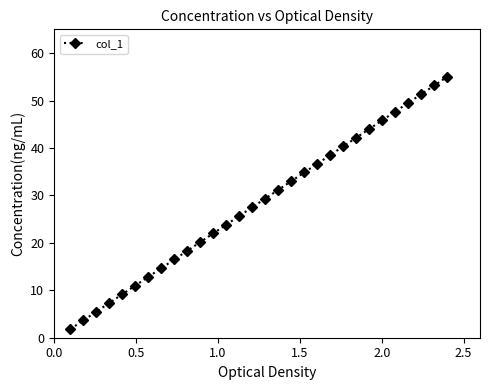

Reading left to right, what are all the values shown in this chart?

1.8	3.7	5.5	7.3	9.2	11.0	12.8	14.7	16.5	18.3	20.2	22.0	23.8	25.7	27.5	29.3	31.2	33.0	34.8	36.7	38.5	40.3	42.2	44.0	45.8	47.7	49.5	51.3	53.2	55.0